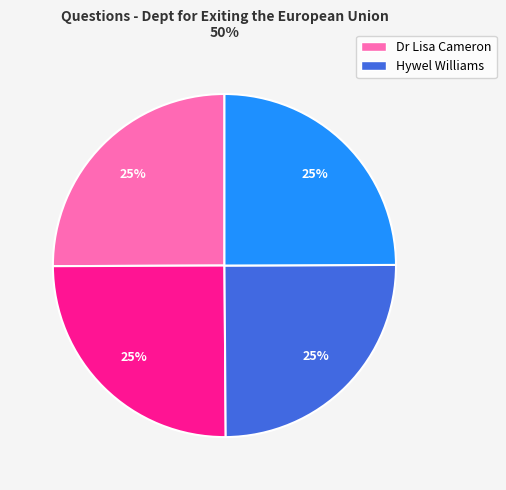

To the nearest percent, what is the average slice percentage?

25%